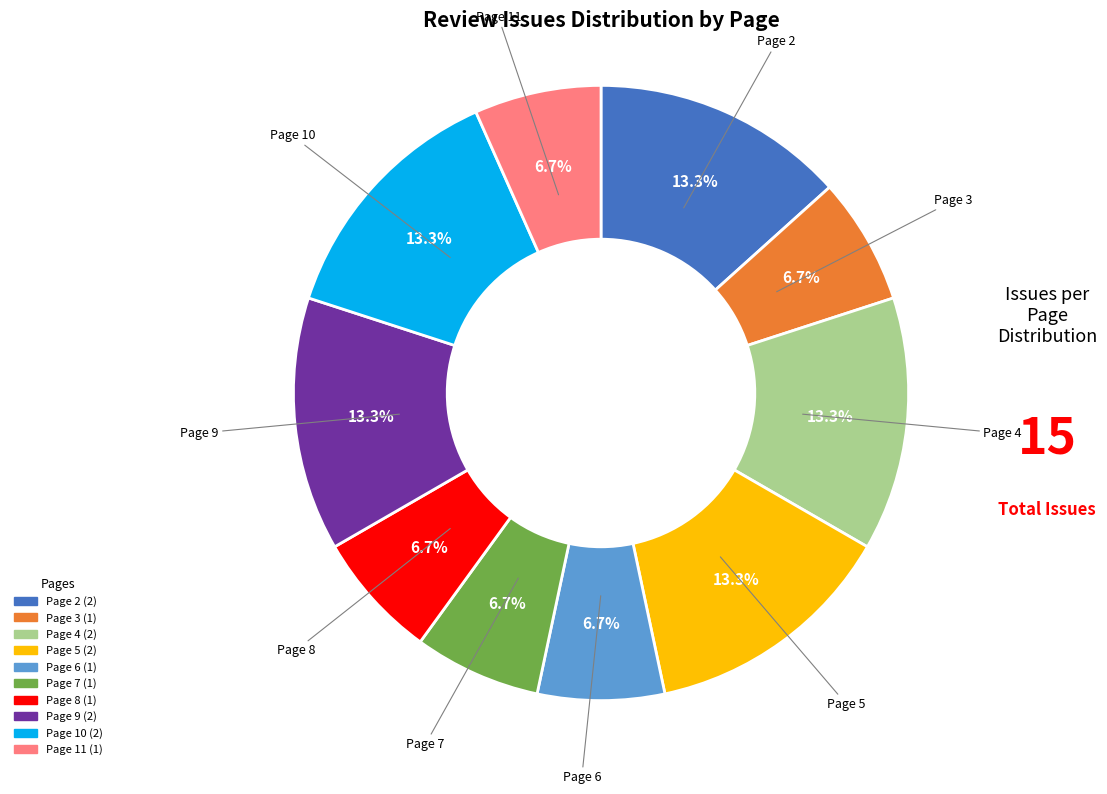

Between Page 2 and Page 7, which is larger?

Page 2